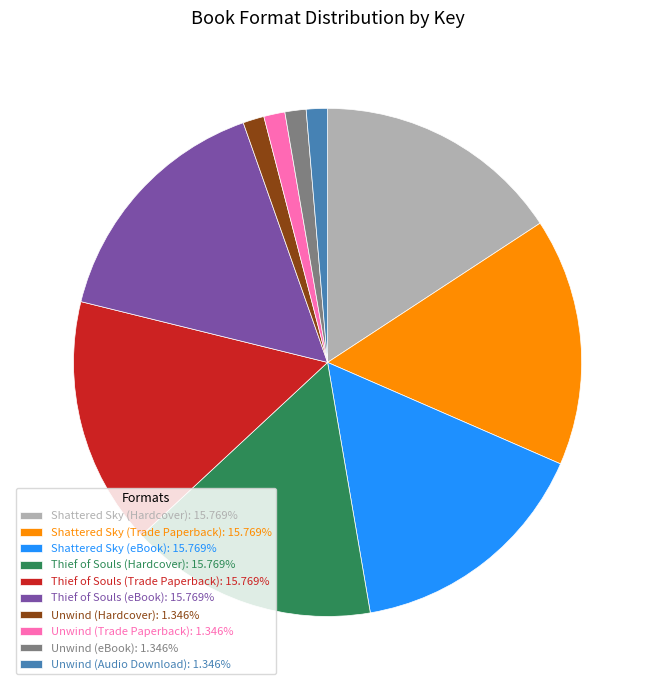

Does Unwind (Hardcover): 1.346% represent more than half of the total?

No